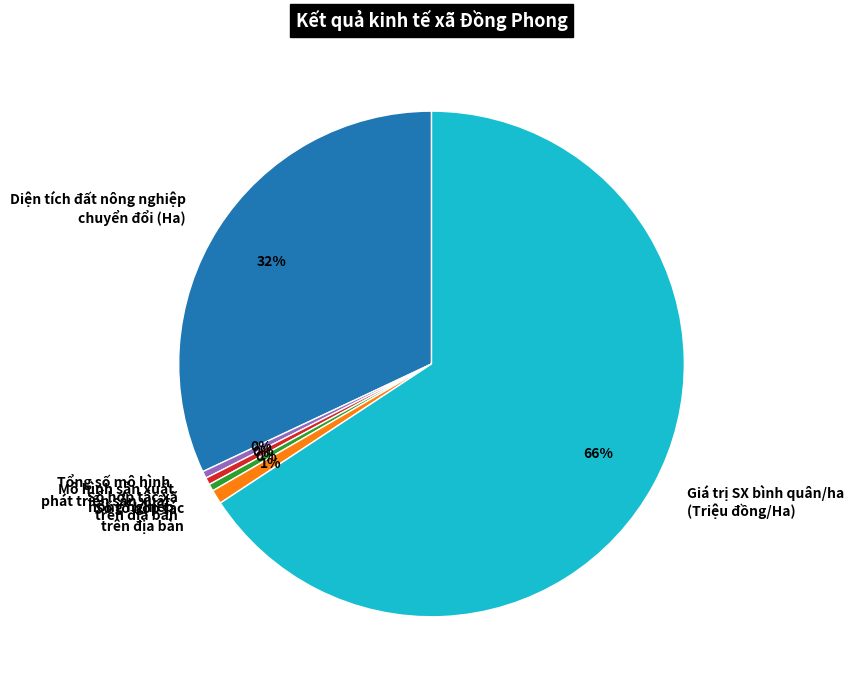

To the nearest percent, what is the difference between the Diện tích đất nông nghiệp chuyển đổi (Ha) and Tổng số mô hình phát triển sản xuất slice percentages?

32%